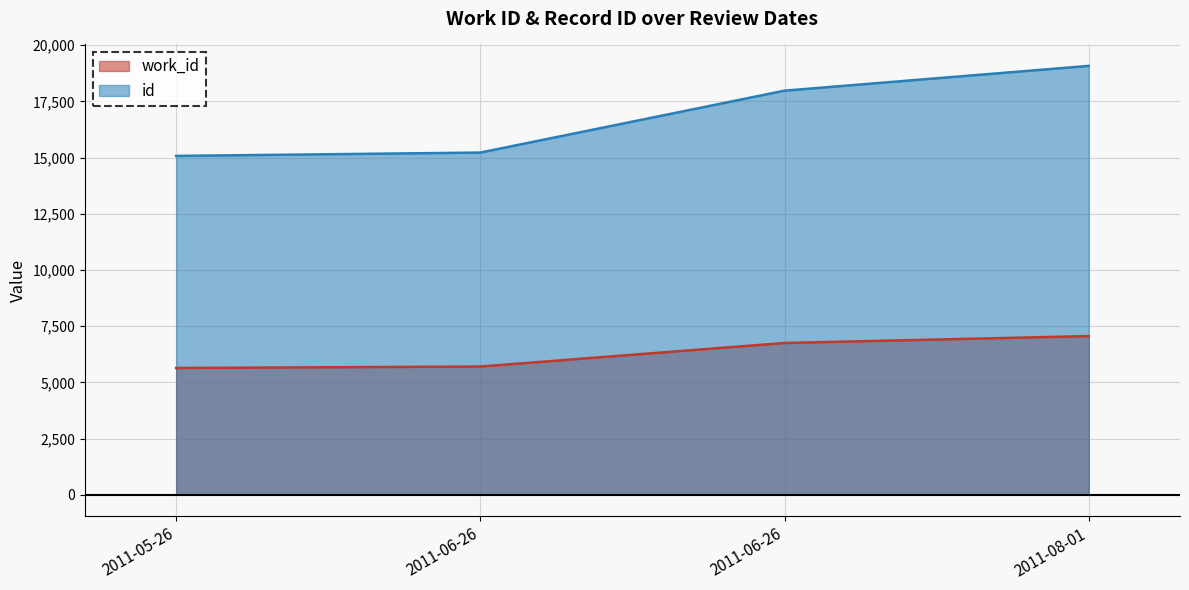

True or false: id has a value of 21883 at 2011-05-26.

False